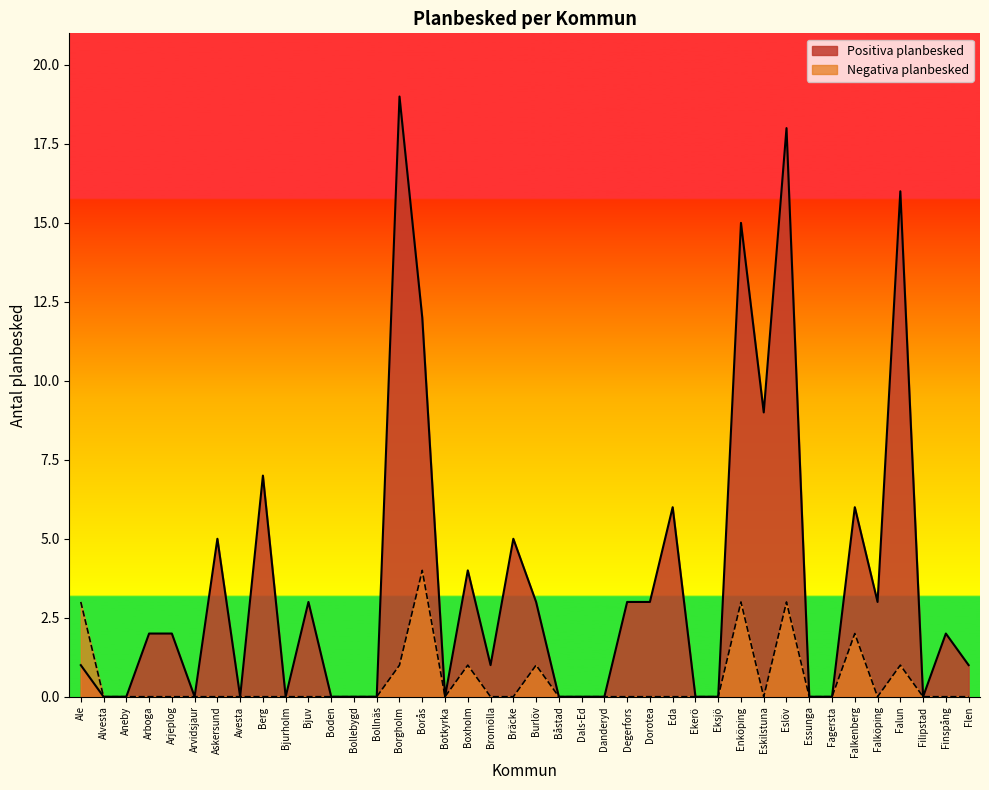

Which series changed the most between Alvesta and Bjurholm?

Positiva planbesked